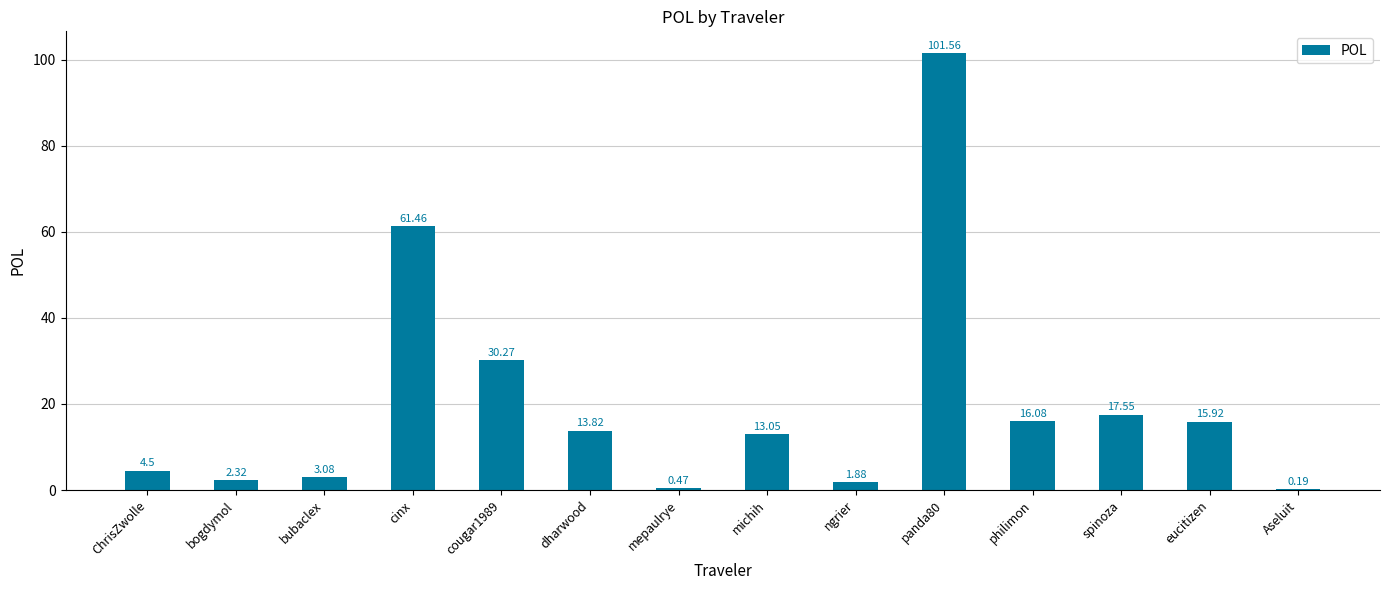

What is the change in value from bubaclex to michih?

+10.0